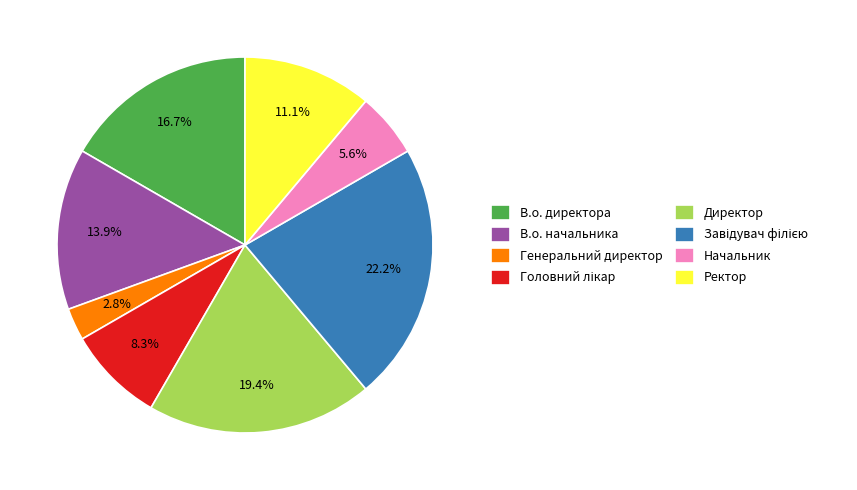

Which category has the smallest portion of the pie?

Генеральний директор